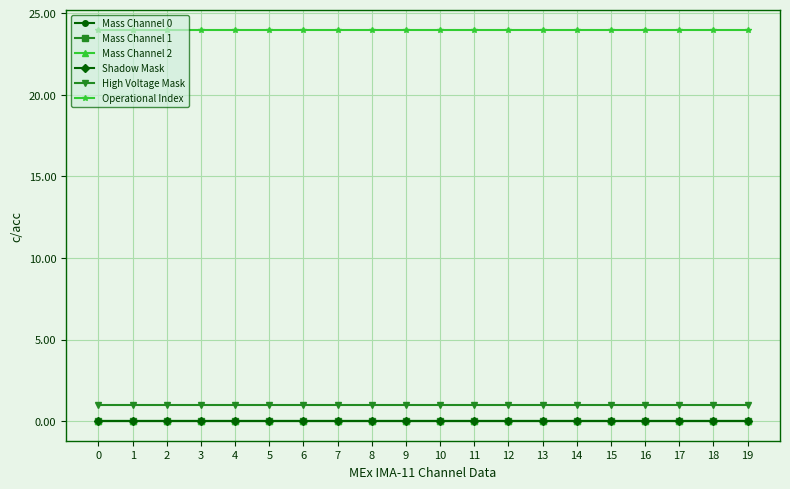

True or false: High Voltage Mask has a value of 2 at 4.

False